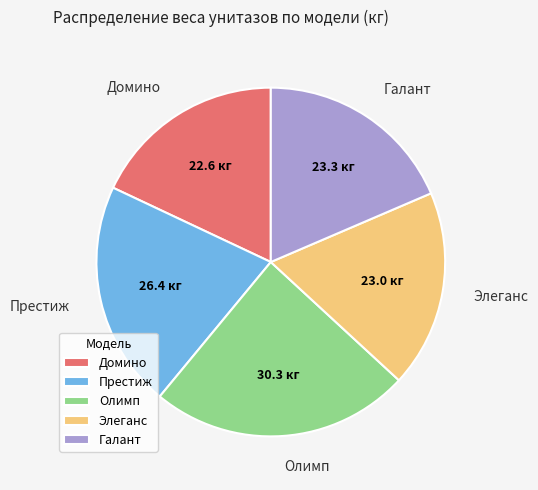

True or false: Олимп accounts for 39% of the total.

False